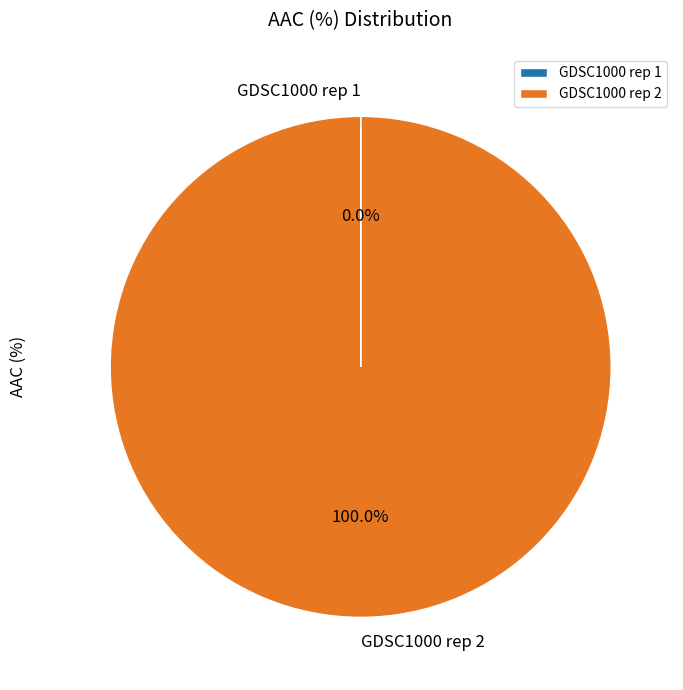

Does GDSC1000 rep 2 account for over 50% of the chart?

Yes